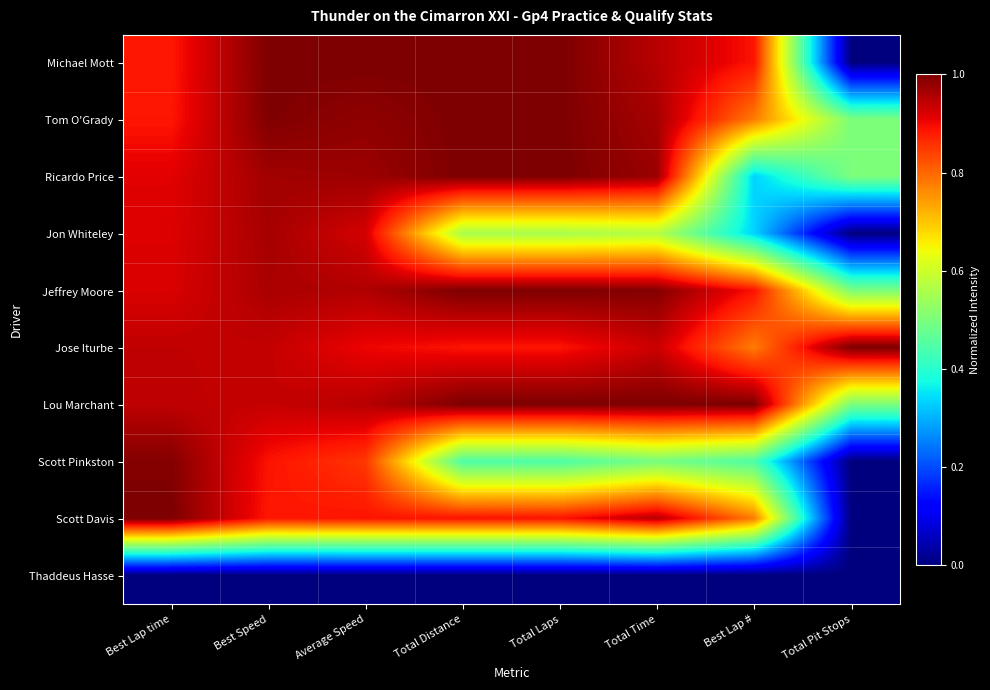

What is the total value across all series at Total Pit Stops?

3.0